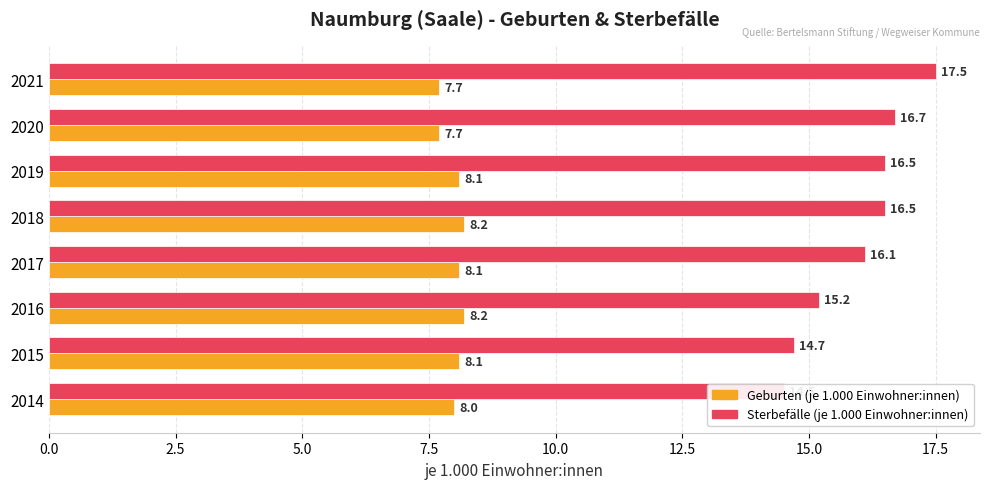

What is the value of the Geburten (je 1.000 Einwohner:innen) bar at the 2nd from the left?

8.1